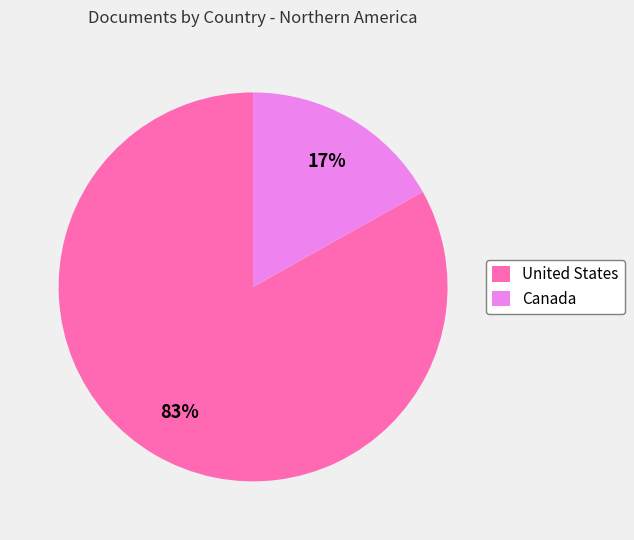

Which category has the smallest portion of the pie?

Canada